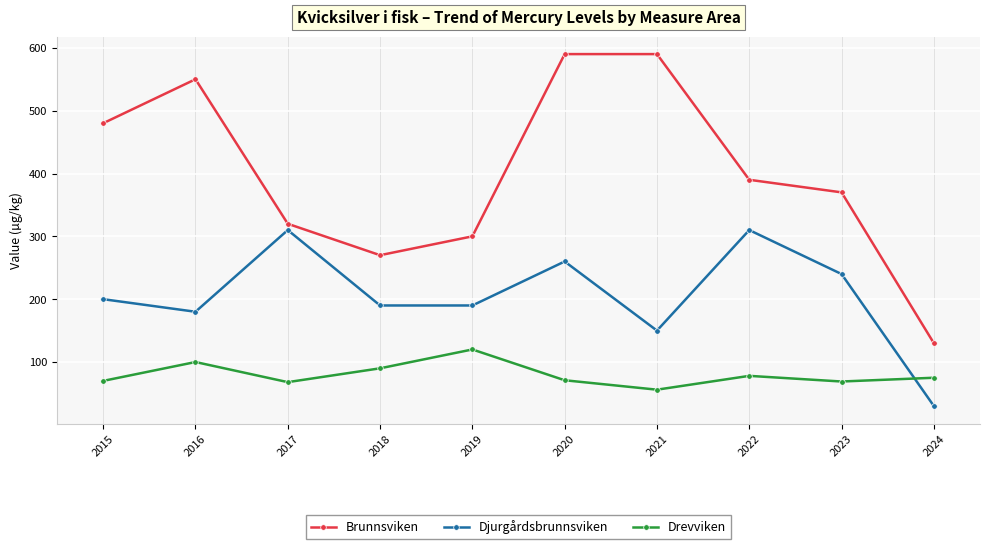

What is the difference between the second highest and second lowest values in the Drevviken series?

32